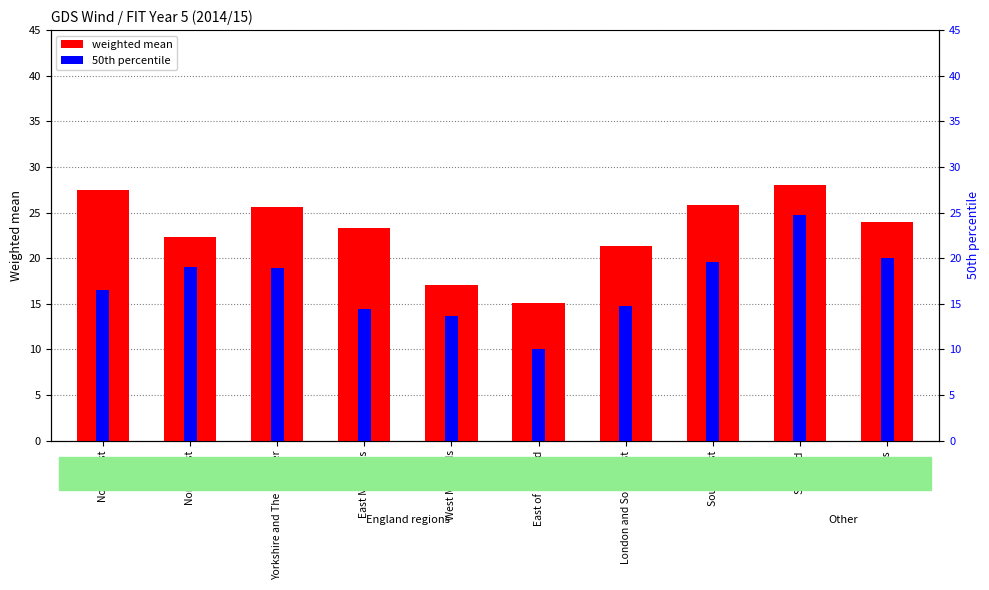

How many distinct data groups are displayed?

2